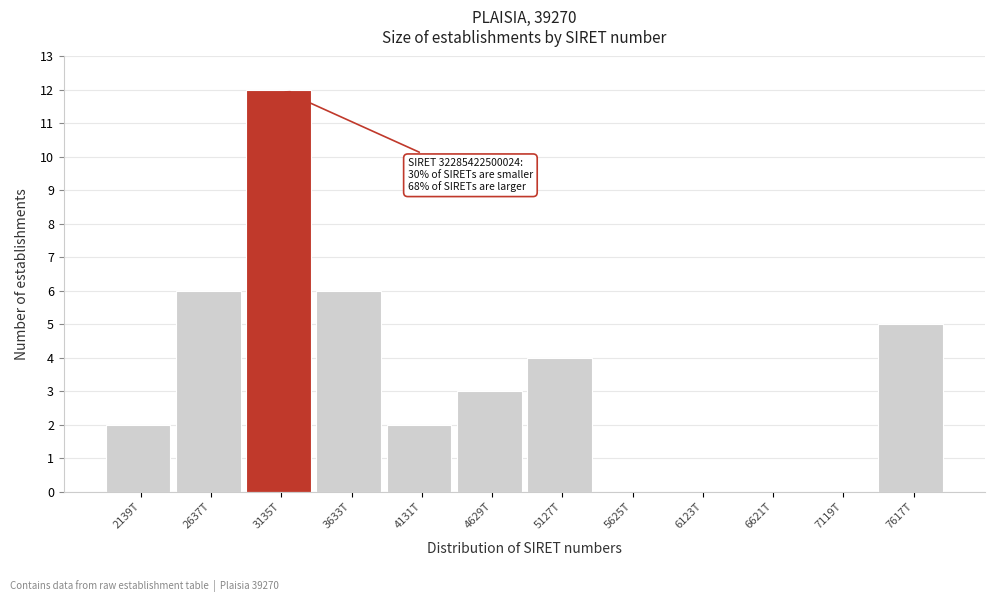

Reading right to left, extract all data points from this chart.

7617T=5	7119T=0	6621T=0	6123T=0	5625T=0	5127T=4	4629T=3	4131T=2	3633T=6	3135T=12	2637T=6	2139T=2